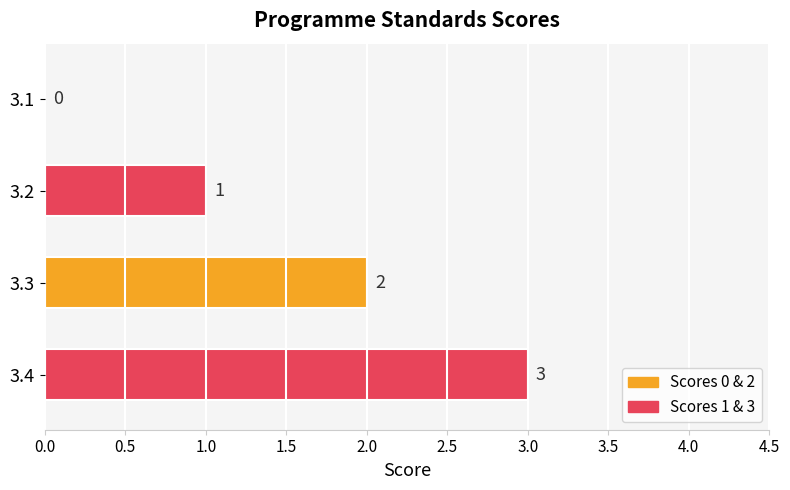

How many values are between 1 and 3?

3